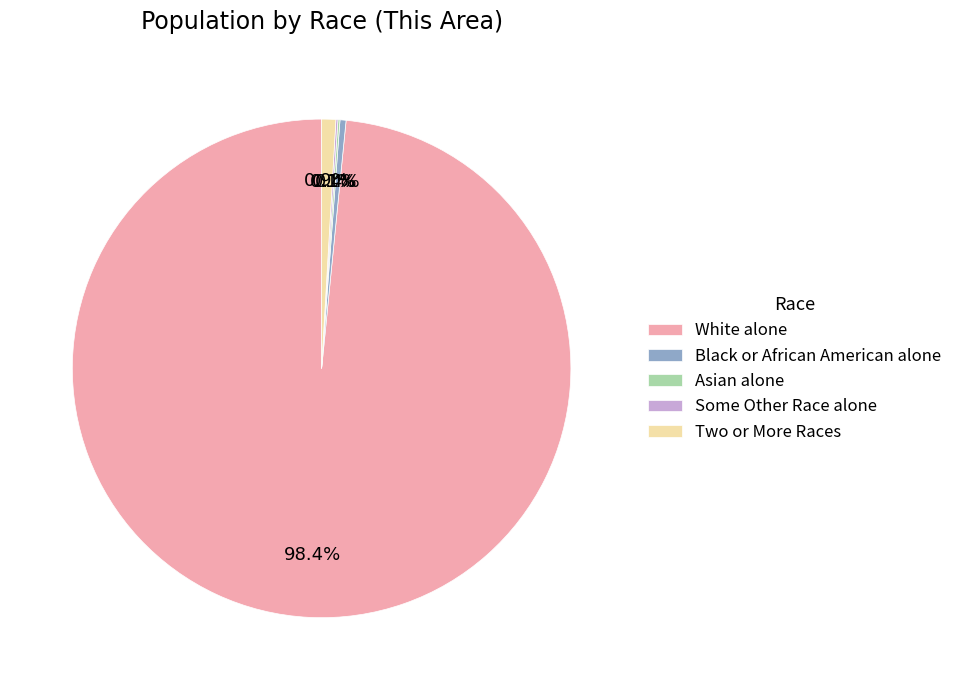

What is the majority slice?

White alone